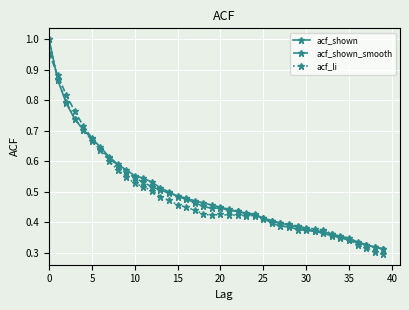

At how many categories does at least one series exceed 0?

40